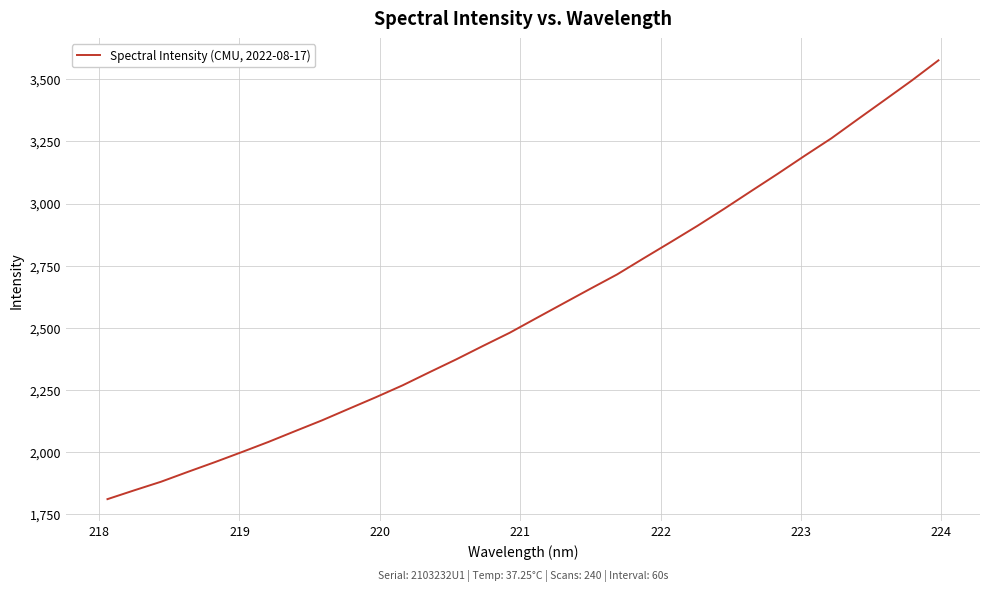

How many lines are shown in the chart?

1